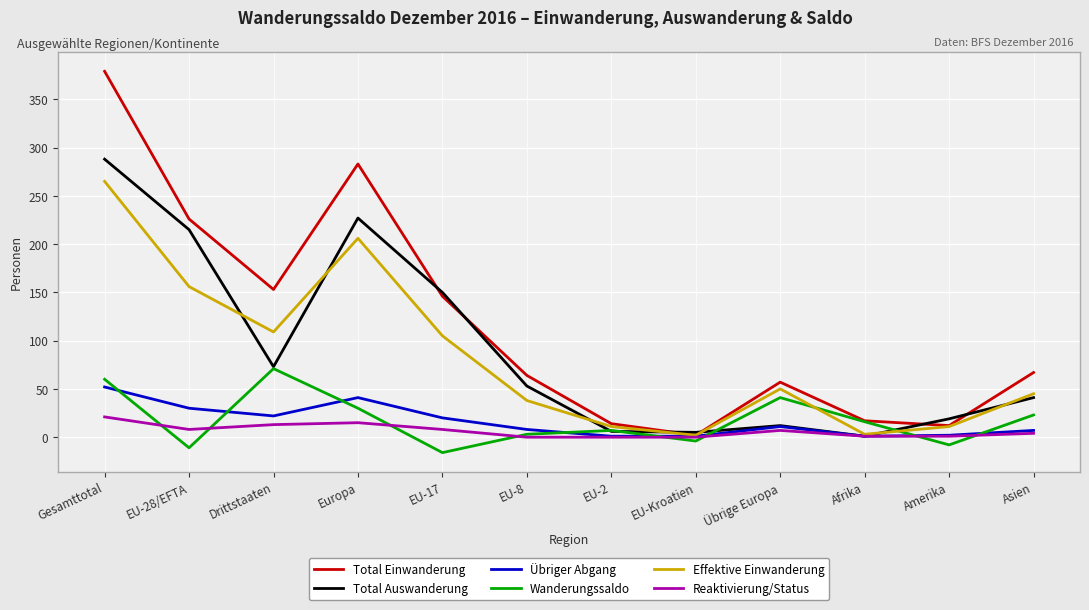

What is the maximum value shown in the chart?

379